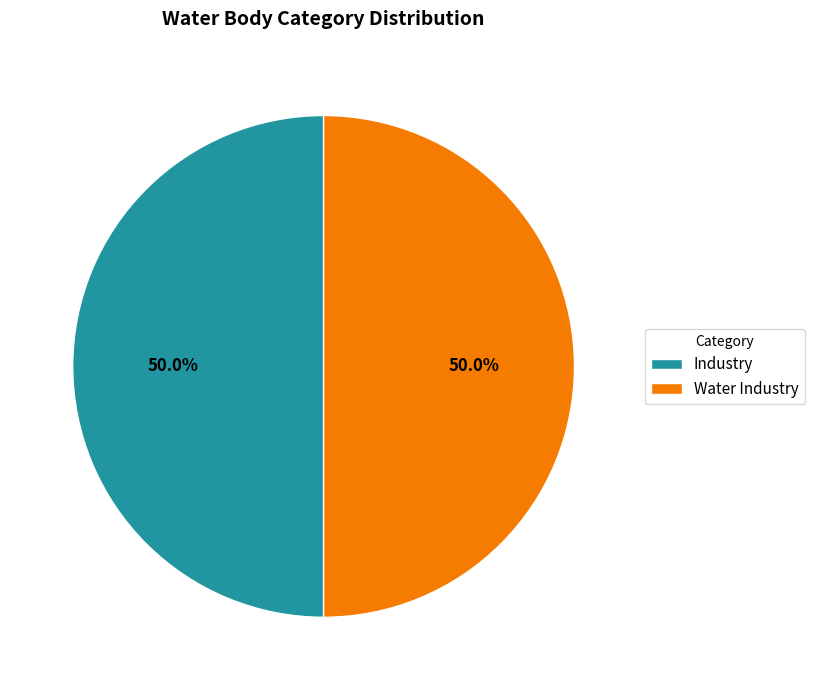

How much of the chart is everything except Industry?

50.0%